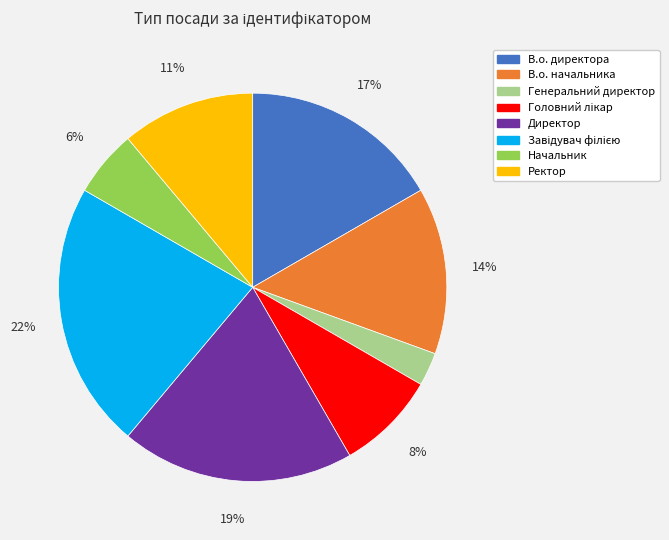

Do Ректор and Директор together represent more than half of the pie?

No